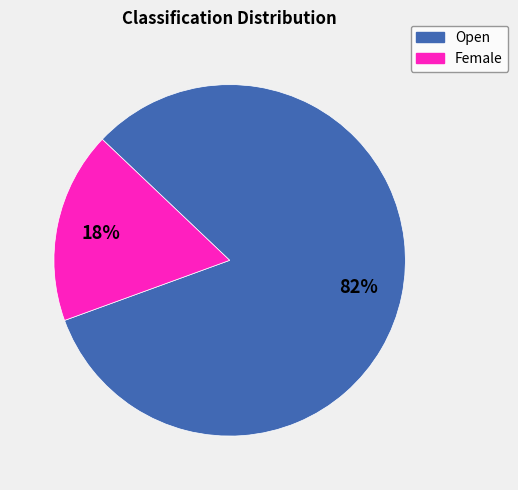

To the nearest percent, what is the combined percentage of Female and Open?

100%